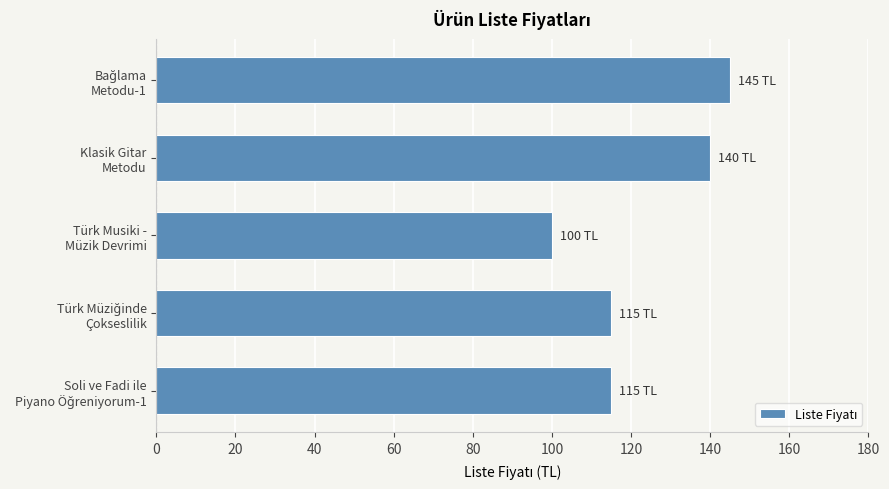

What is the minimum value shown in the chart?

100